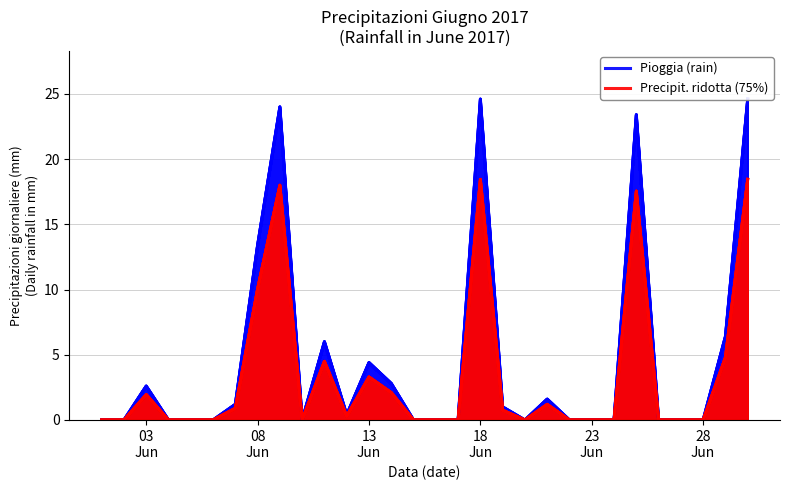

True or false: Pioggia (rain) has a value of 9.3 at 16.

False